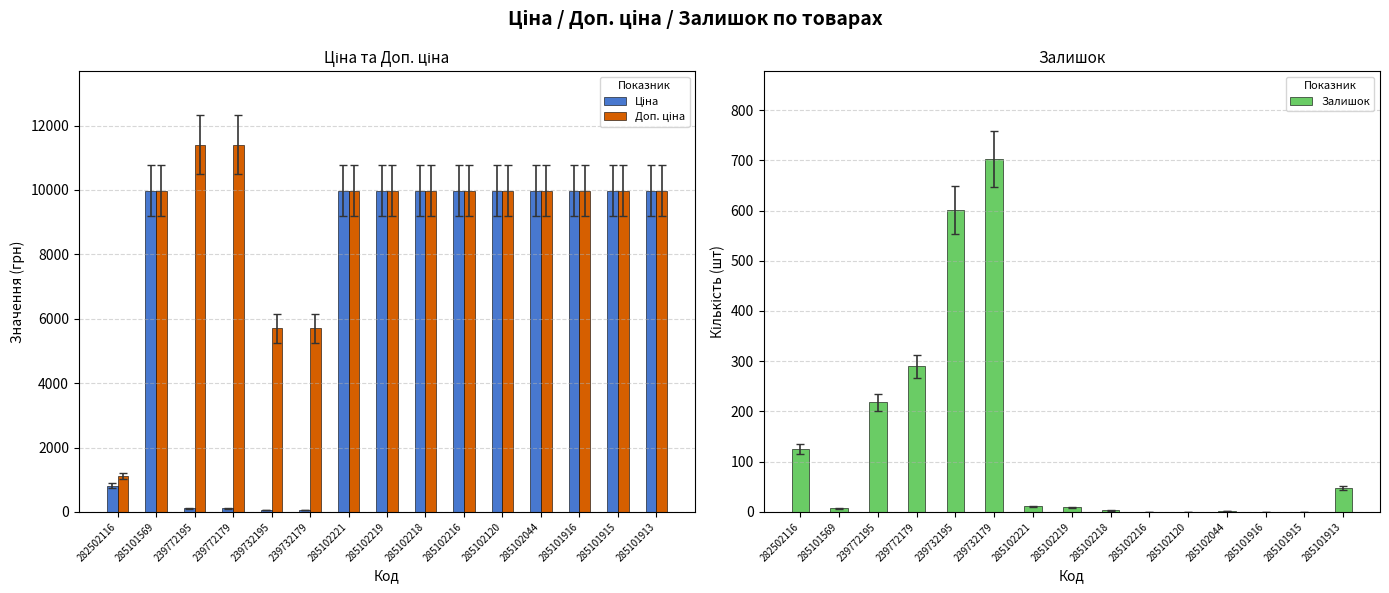

At how many categories does at least one series exceed 6511?

12